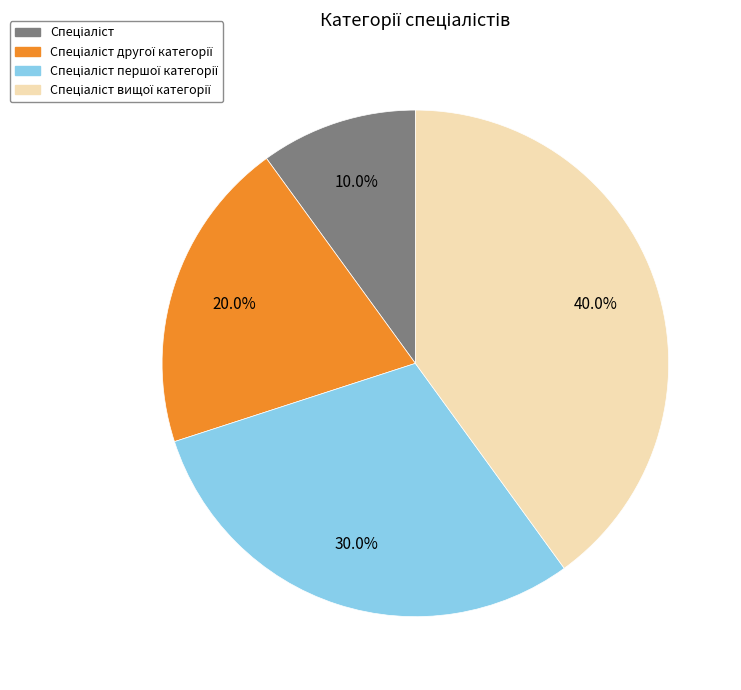

To the nearest percent, what is the difference between the largest and smallest slice percentages?

30%